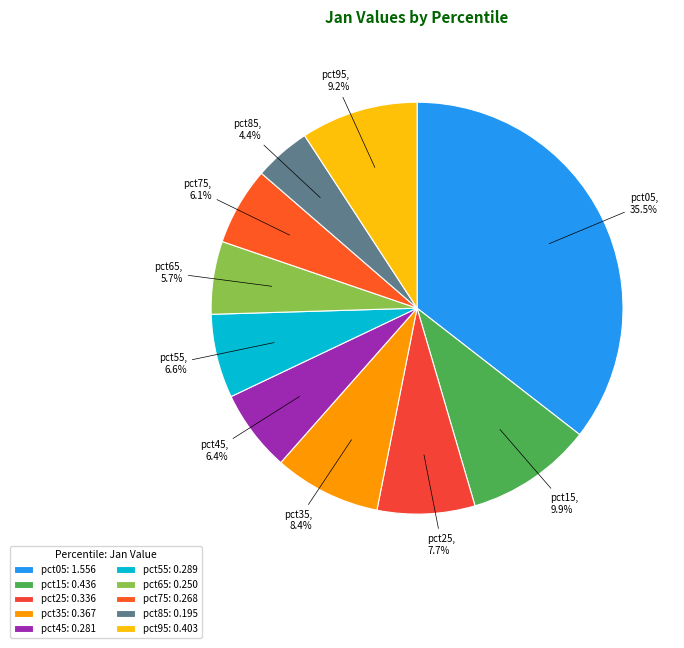

Which category has the smallest portion of the pie?

pct85